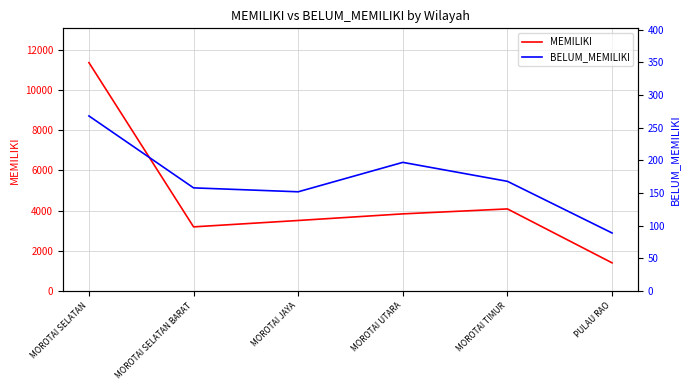

True or false: MEMILIKI has a value of 3197 at MOROTAI SELATAN BARAT.

True